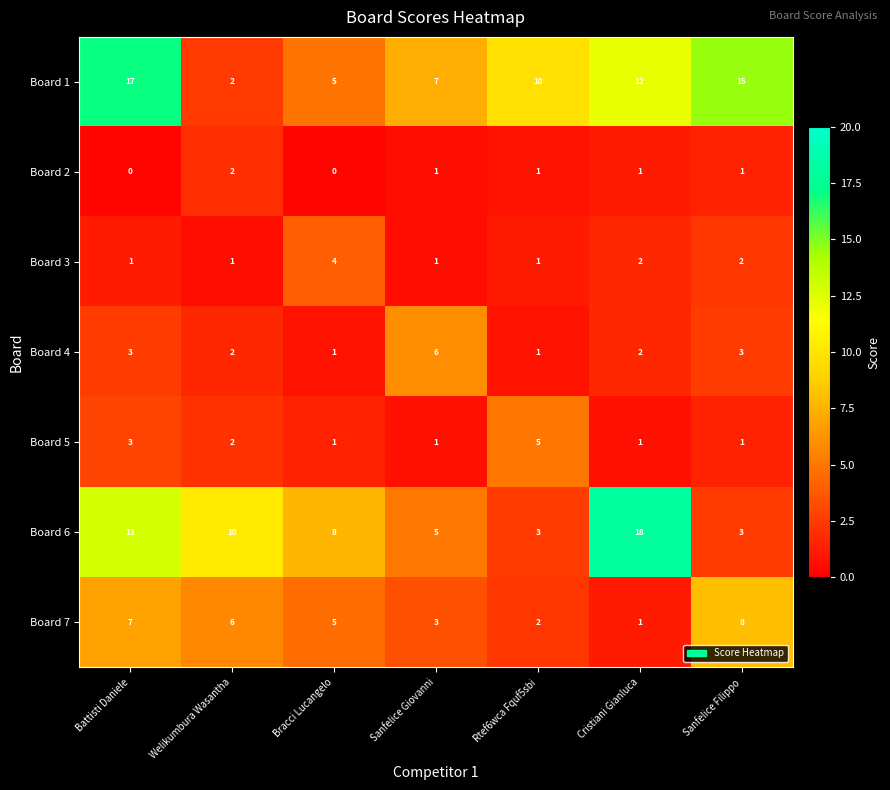

What is the sum of all Board 6 values?

60